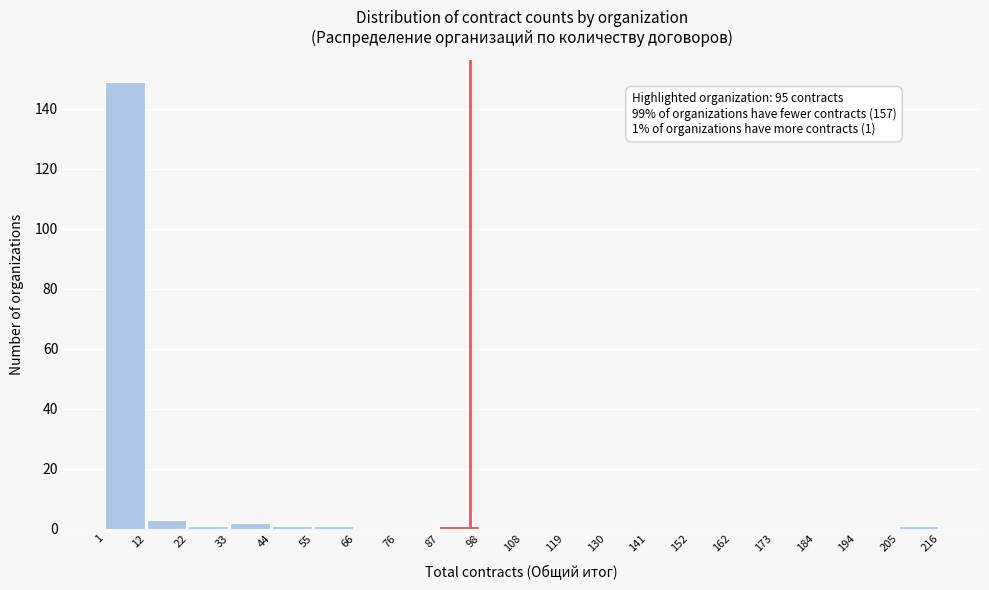

Over which range of the x-axis is the bar tallest?

1 to 12